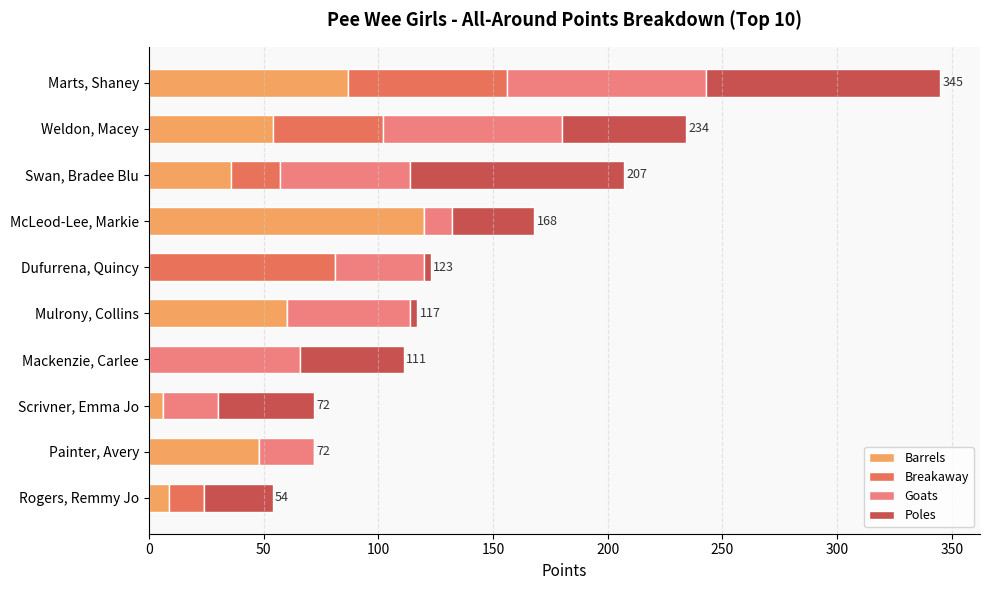

What is the sum of all Barrels values?

420